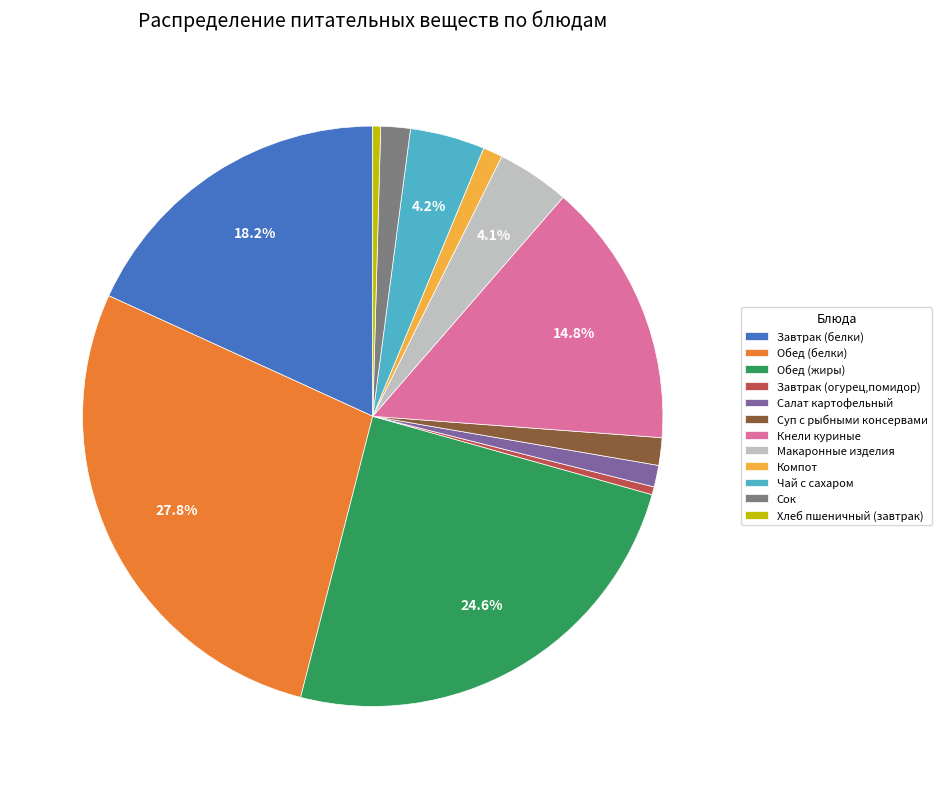

Which category has the biggest portion of the pie?

Обед (белки)